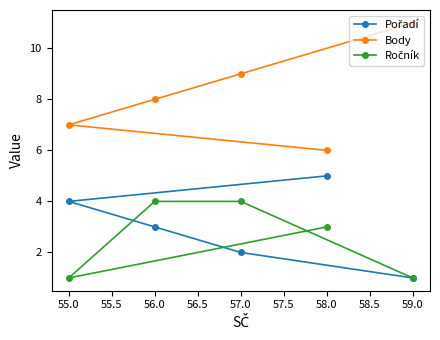

What value does the Body series have at 56.0?

8